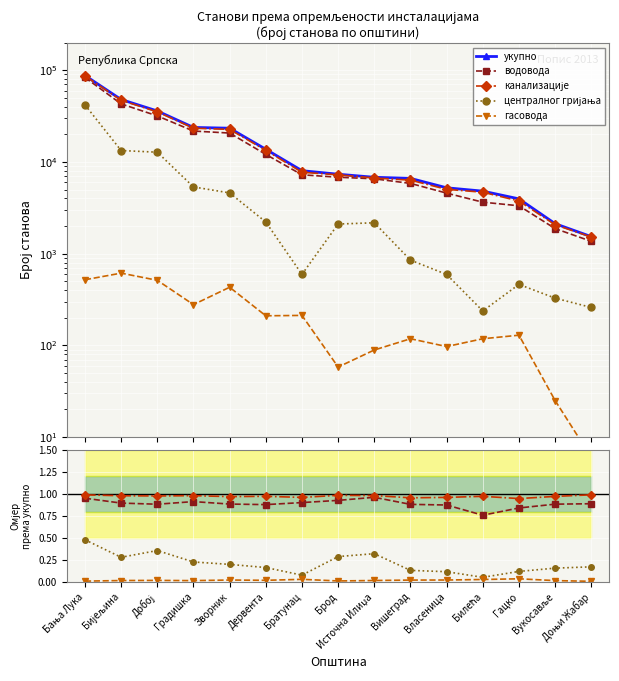

What is the value of the централног гријања point at the 5th from the left?

0.2